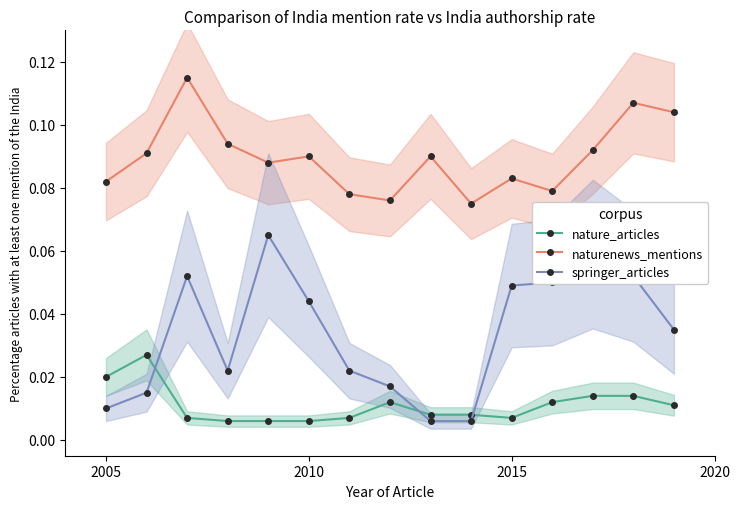

Reading left to right, extract all data points from this chart.

nature_articles: 0.0	0.0	0.0	0.0	0.0	0.0	0.0	0.0	0.0	0.0	0.0	0.0	0.0	0.0	0.0
naturenews_mentions: 0.1	0.1	0.1	0.1	0.1	0.1	0.1	0.1	0.1	0.1	0.1	0.1	0.1	0.1	0.1
springer_articles: 0.0	0.0	0.1	0.0	0.1	0.0	0.0	0.0	0.0	0.0	0.0	0.1	0.1	0.1	0.0